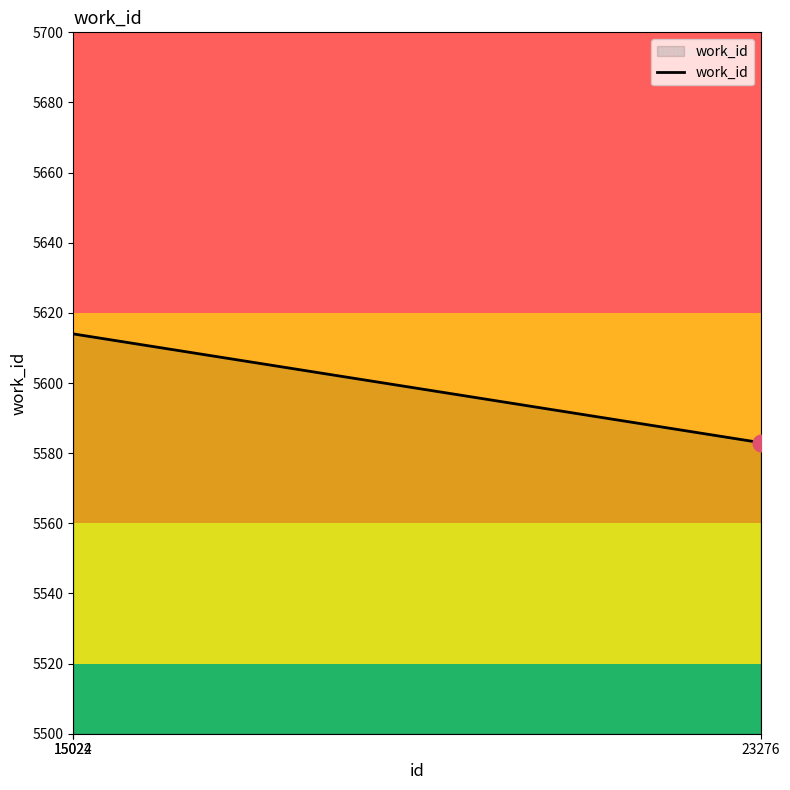

Reading left to right, extract all data points from this chart.

15022=5614	15024=5614	23276=5583